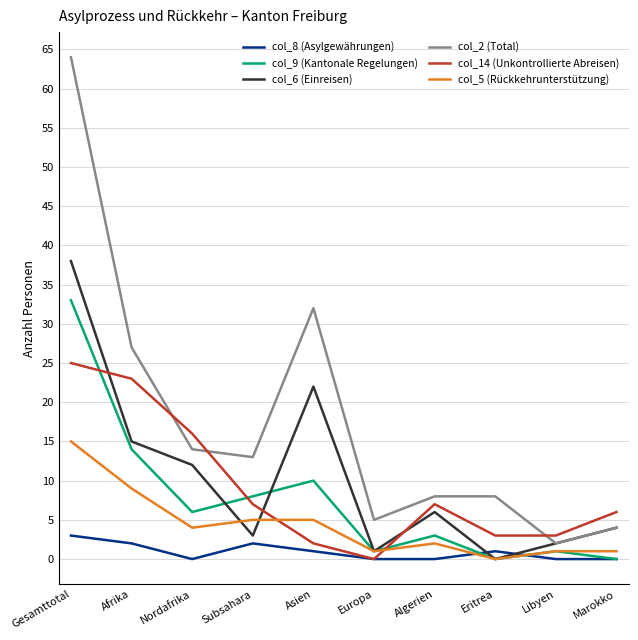

What is the difference between the maximum and second lowest values in the col_5 (Rückkehrunterstützung) series?

14